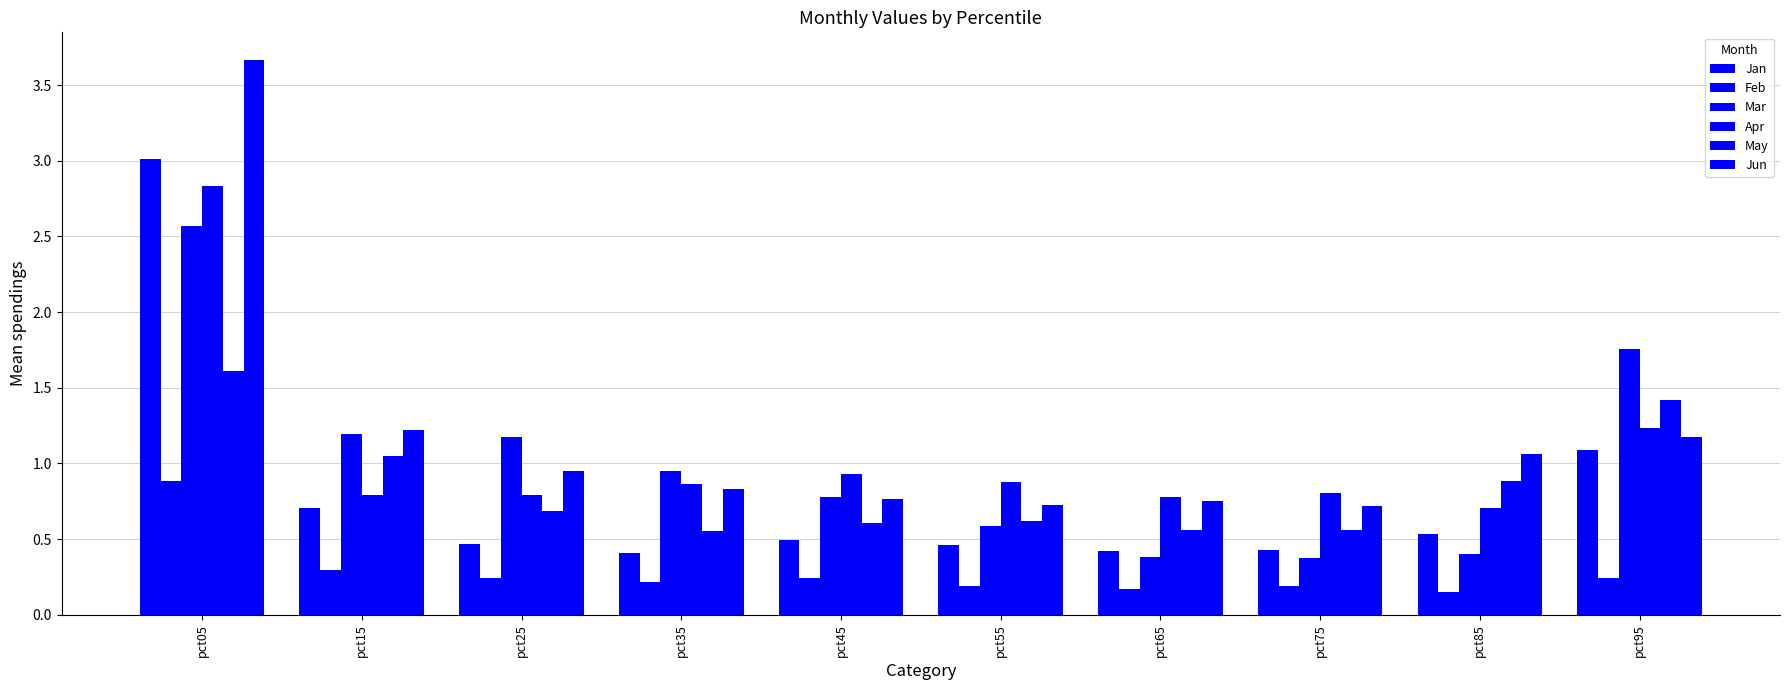

Which series changed the most between pct55 and pct65?

Mar